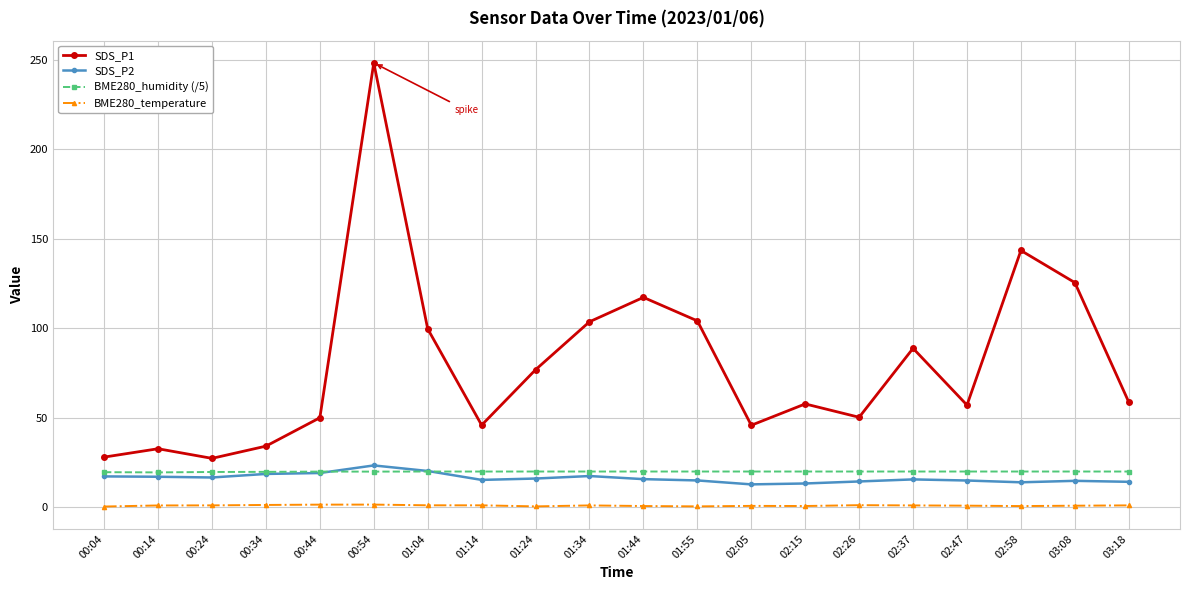

In SDS_P1, how many points are lower than both neighbors (excluding endpoints)?

5